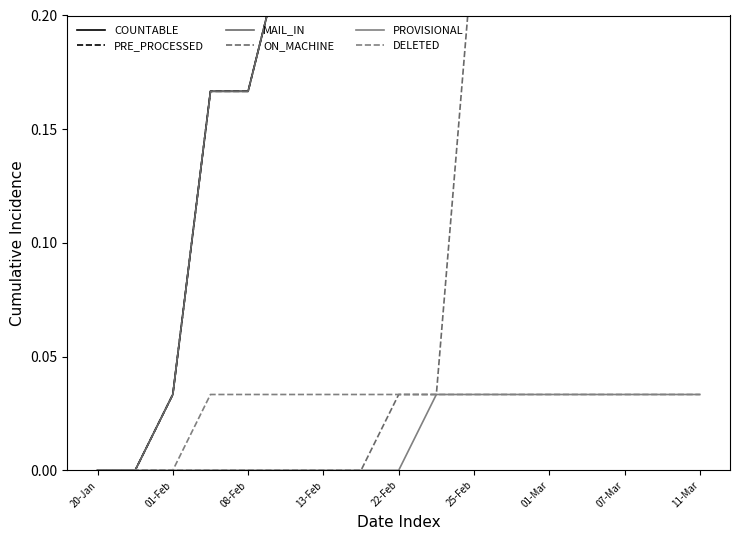

True or false: PROVISIONAL has a value of 0.0 at 25-Feb.

True